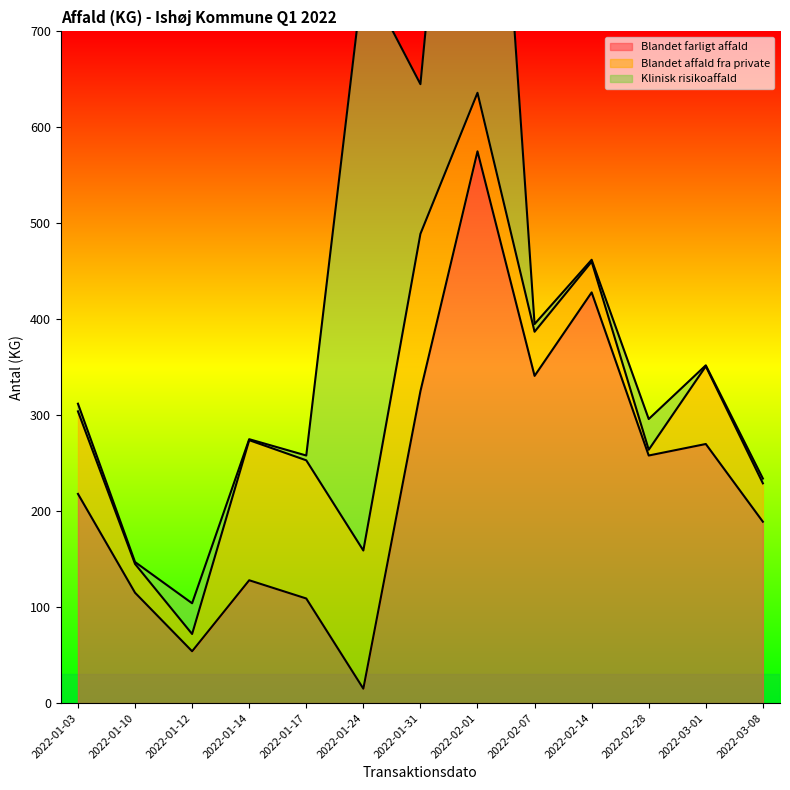

What is the sum of the Blandet farligt affald values at 2022-02-14 and 2022-01-12?

482